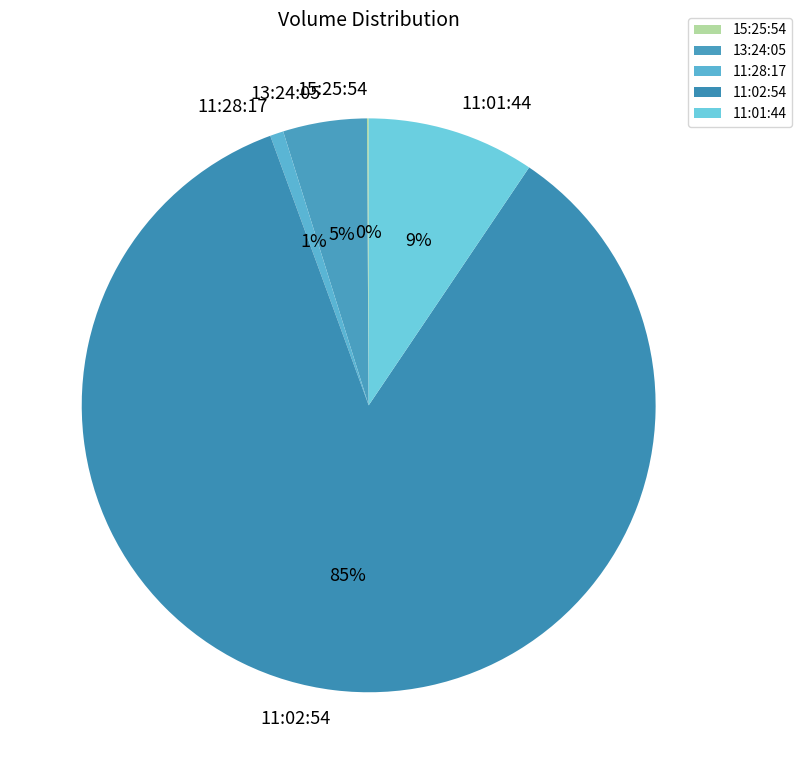

The 11:01:44 slice represents 9% of the pie. True or false?

True